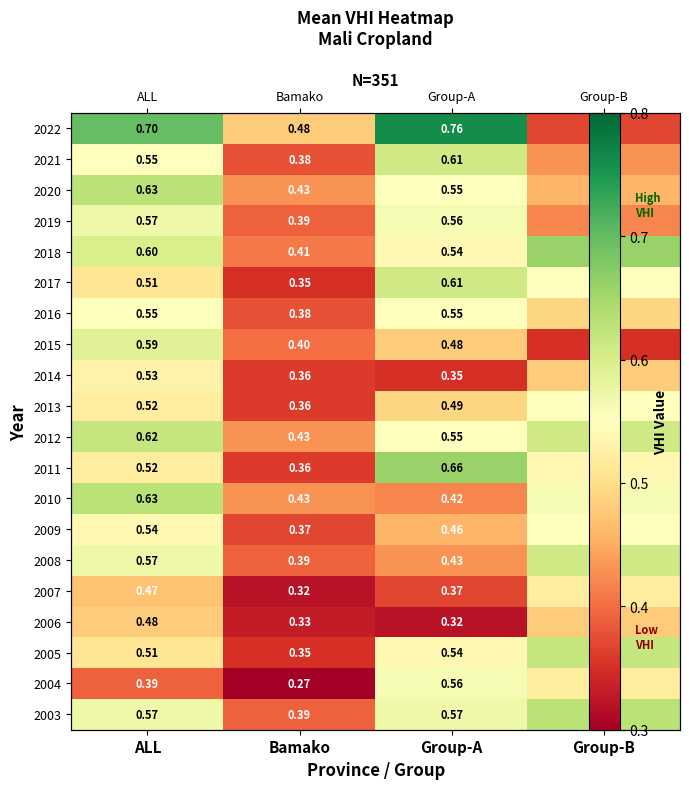

Rank the series by their maximum value, from lowest to highest.

2006, 2007, 2014, 2016, 2013, 2009, 2004, 2019, 2015, 2021, 2017, 2008, 2012, 2005, 2020, 2010, 2003, 2018, 2011, 2022